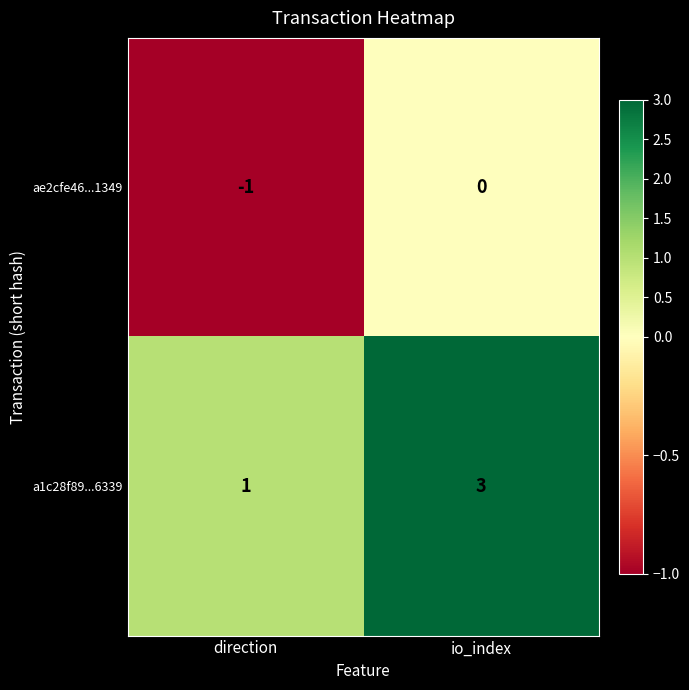

Which series has the largest total across all categories?

a1c28f89...6339